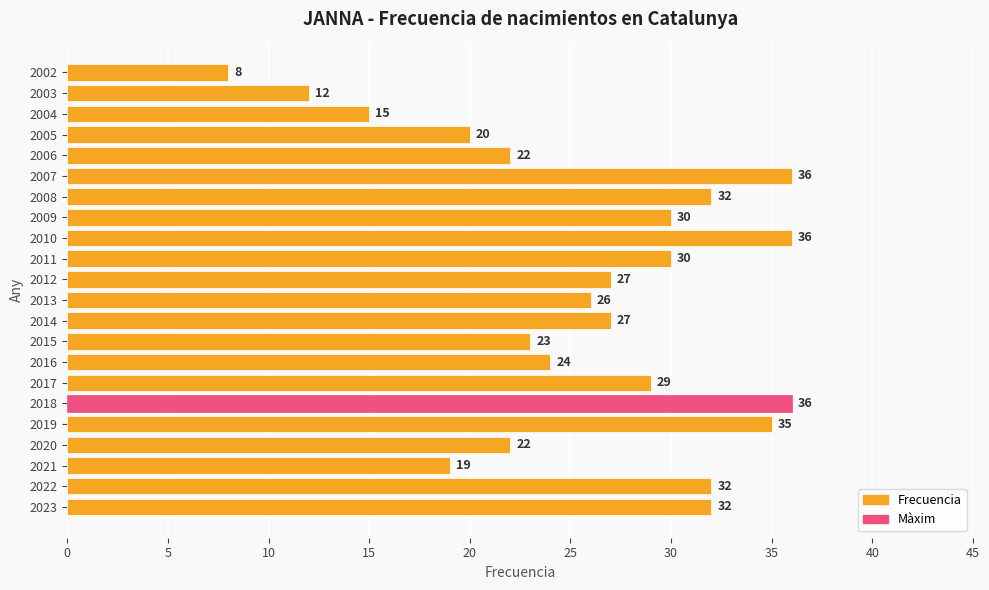

Reading bottom to top, what are all the values shown in this chart?

32	32	19	22	35	36	29	24	23	27	26	27	30	36	30	32	36	22	20	15	12	8